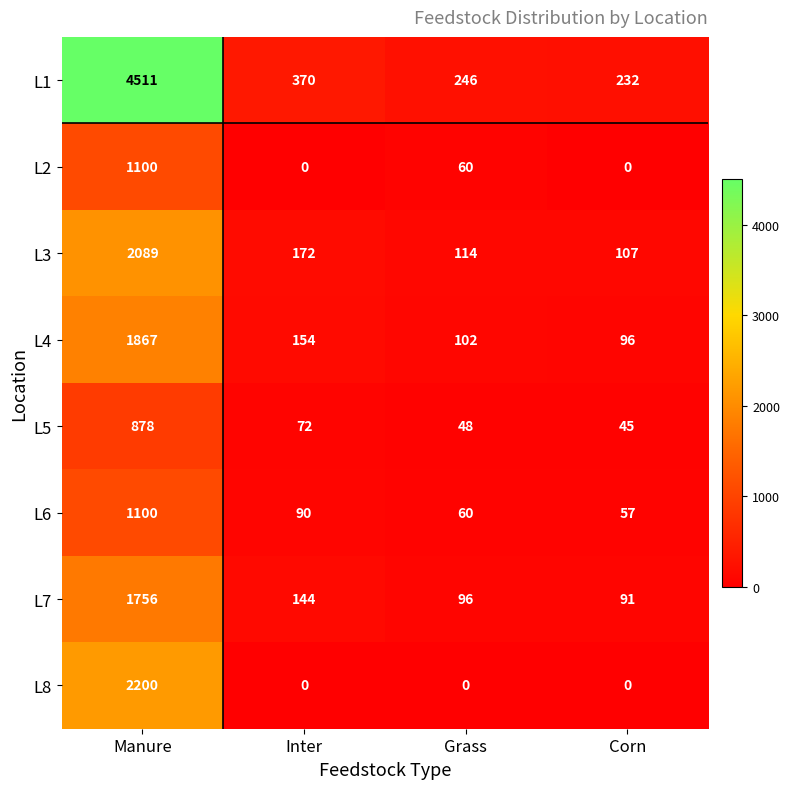

What is the sum of all L2 values?

1160